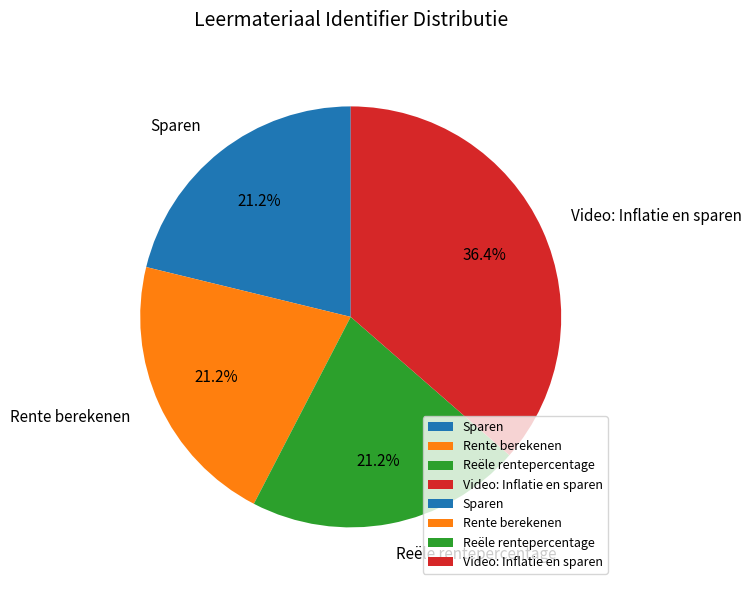

To the nearest percent, what is the average slice percentage?

25%